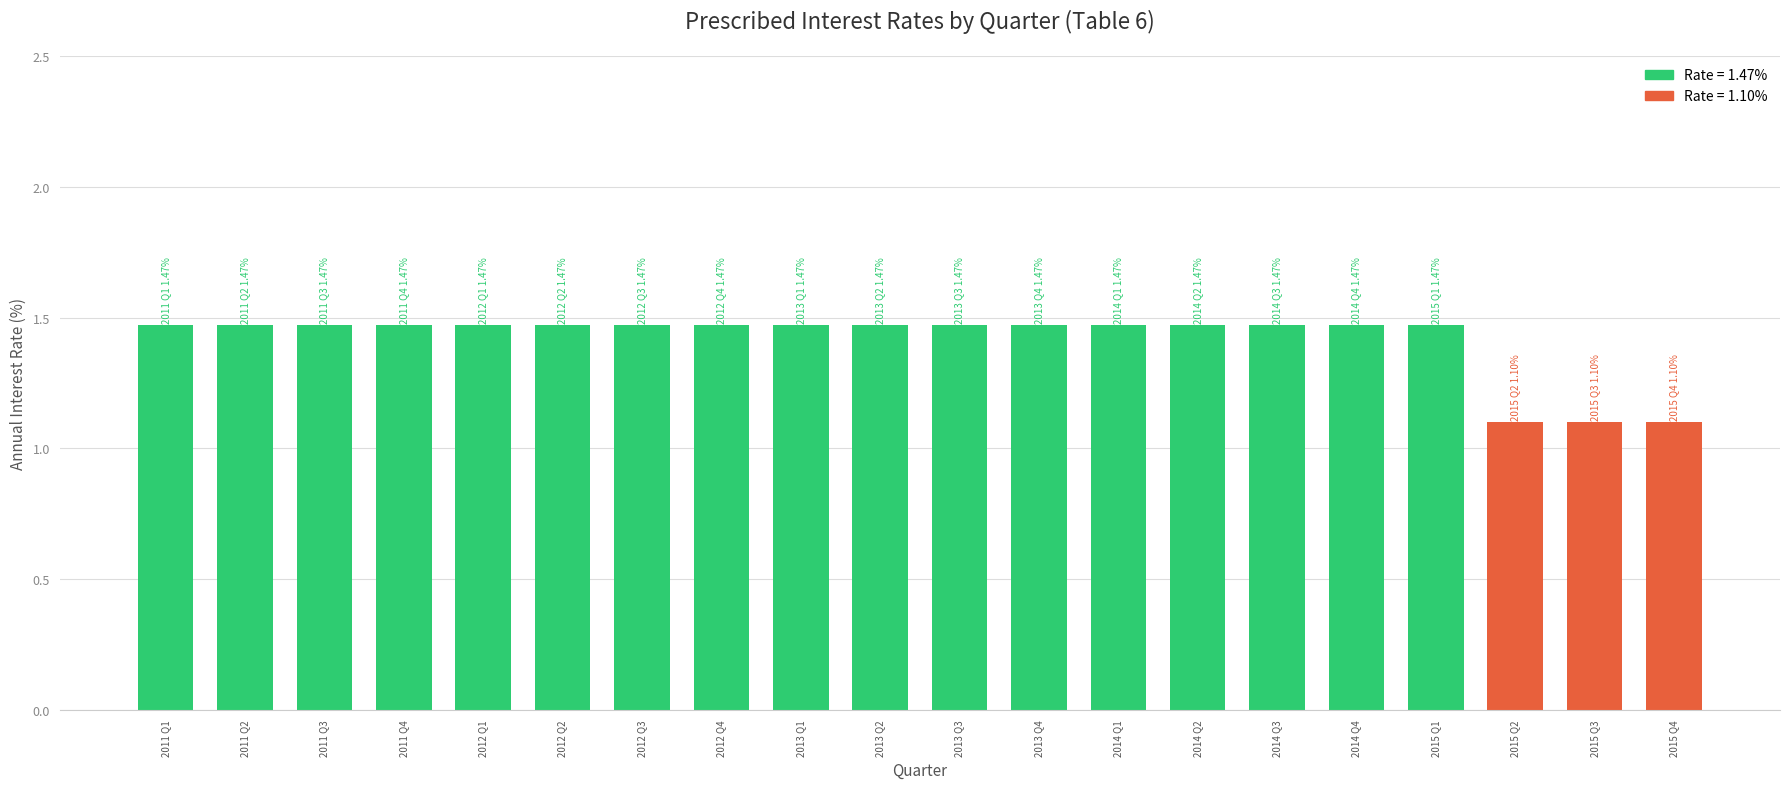

Is it true that the value at 2013 Q3 is 2.4?

False